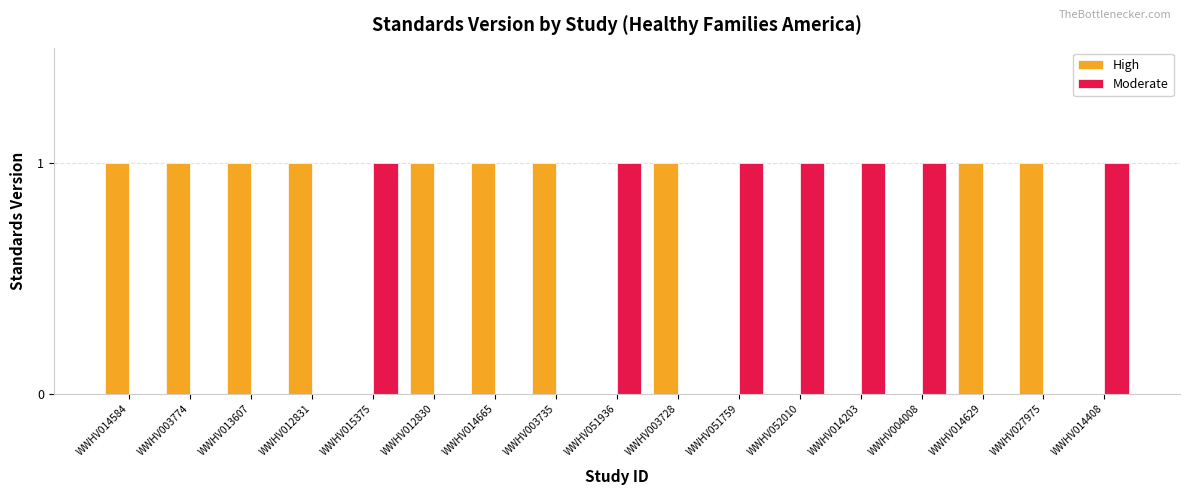

Which series has the largest total across all categories?

High